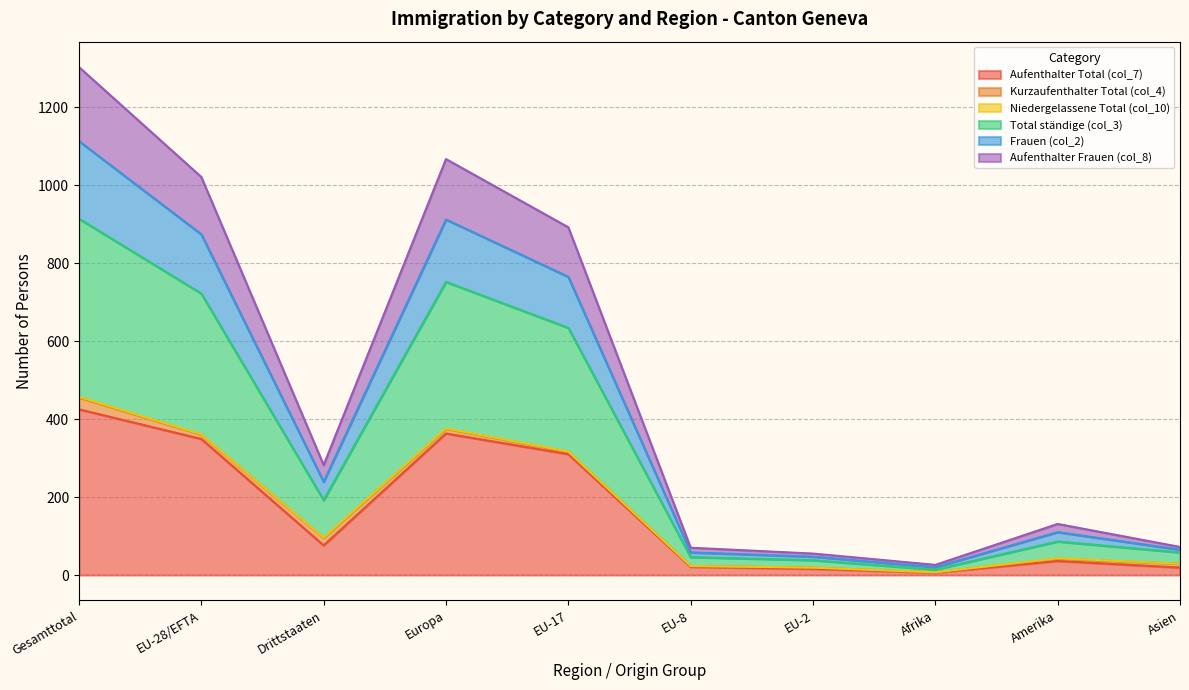

Which category has the highest value across all series?

Gesamttotal